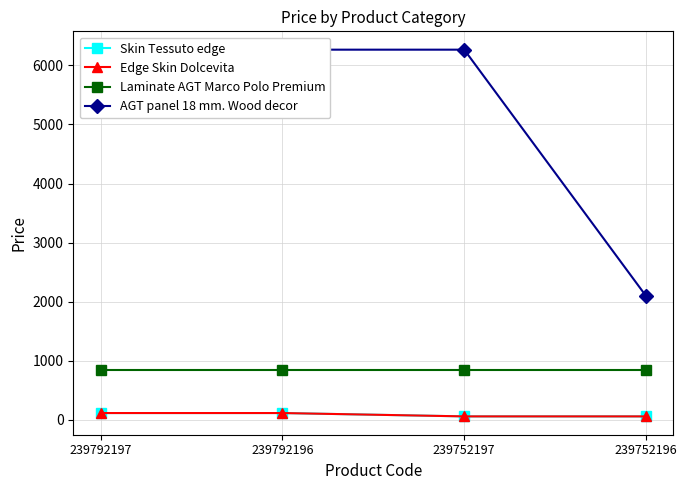

Which series has the largest range (max minus min)?

AGT panel 18 mm. Wood decor